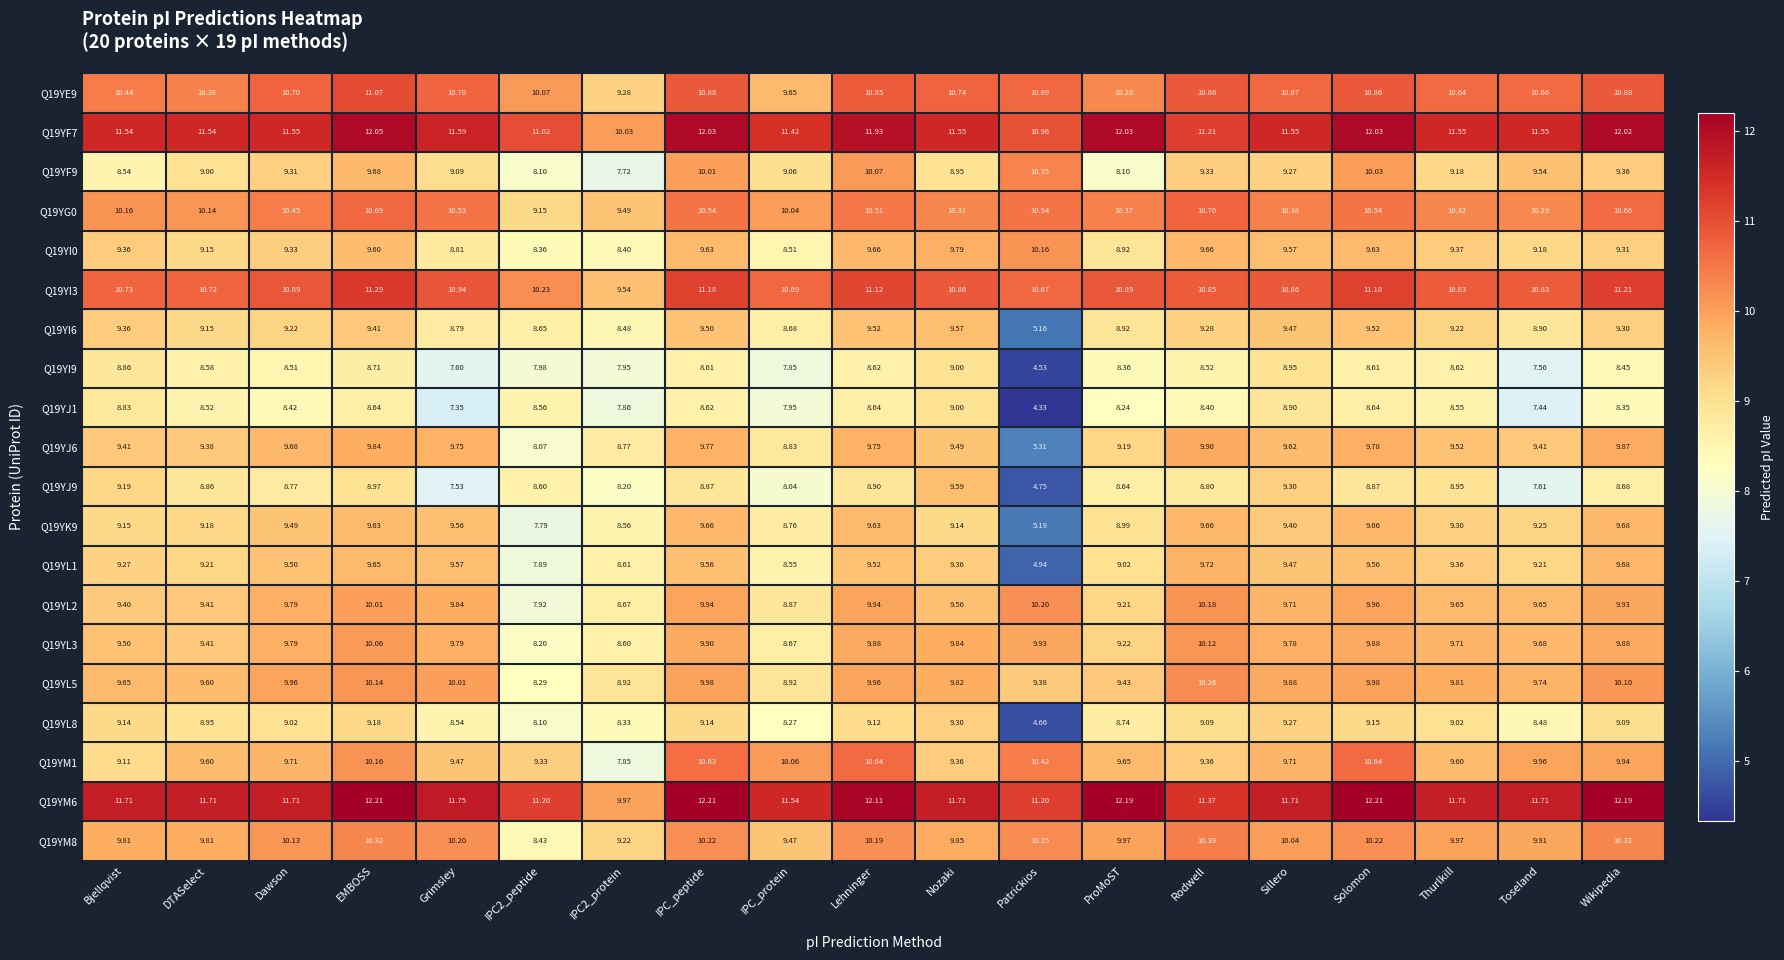

Which category has the lowest value in the Q19YJ6 series?

Patrickios